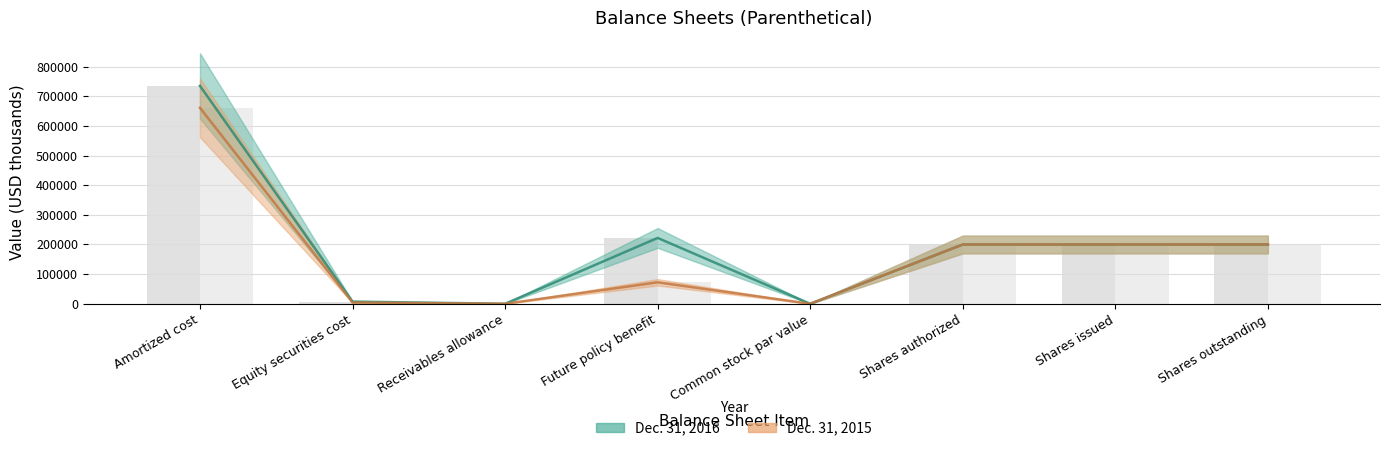

At which label does Dec. 31, 2015 first exceed 200000?

Amortized cost